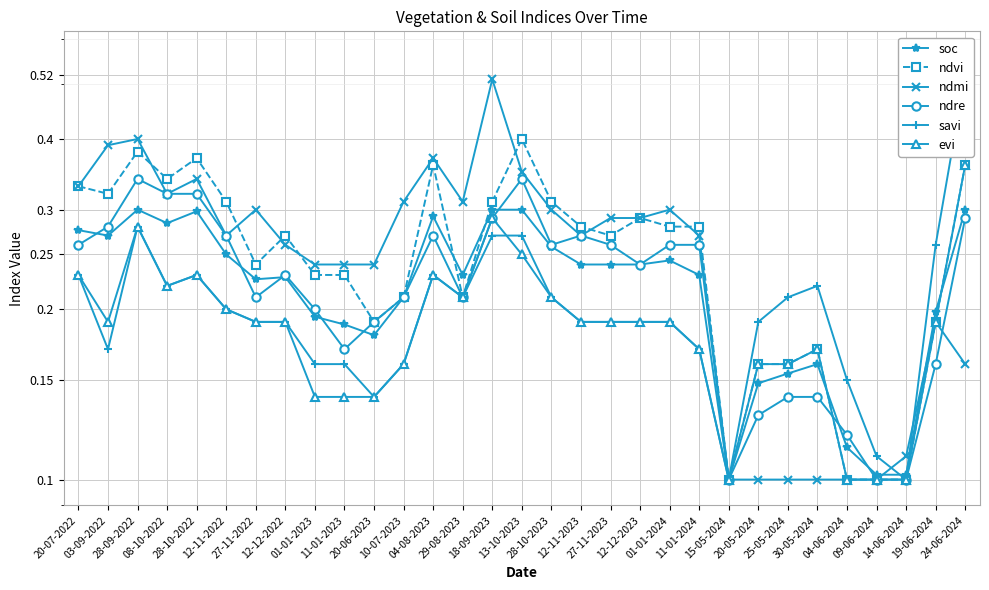

What is the difference between the maximum and minimum values in the evi series?

0.3